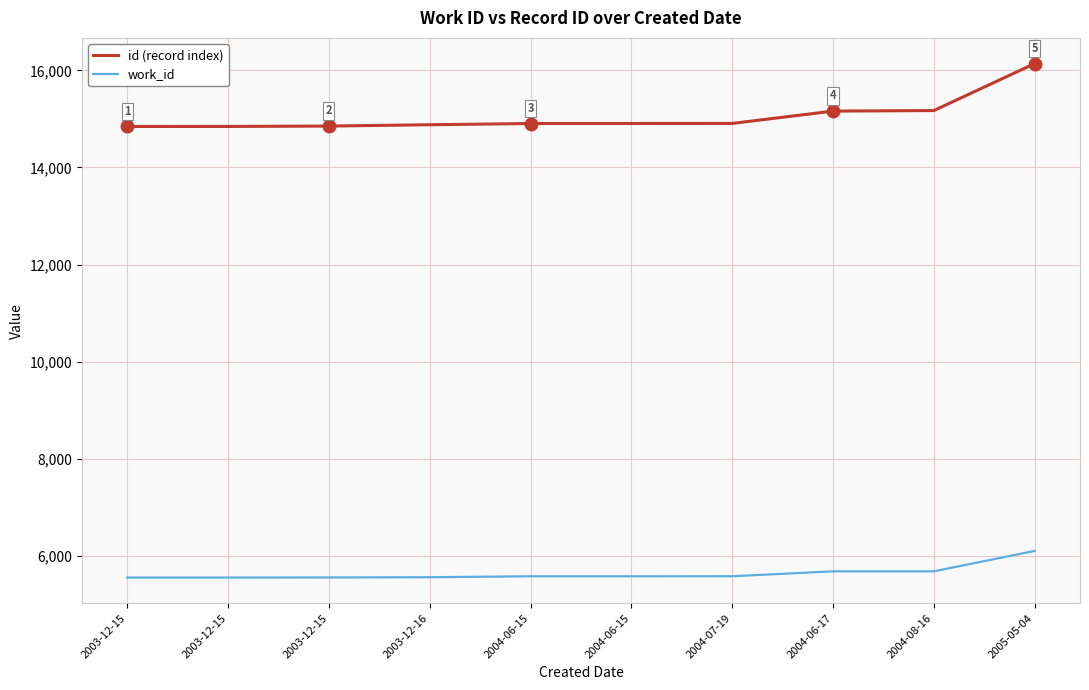

What is the highest value of the work_id series?

6107